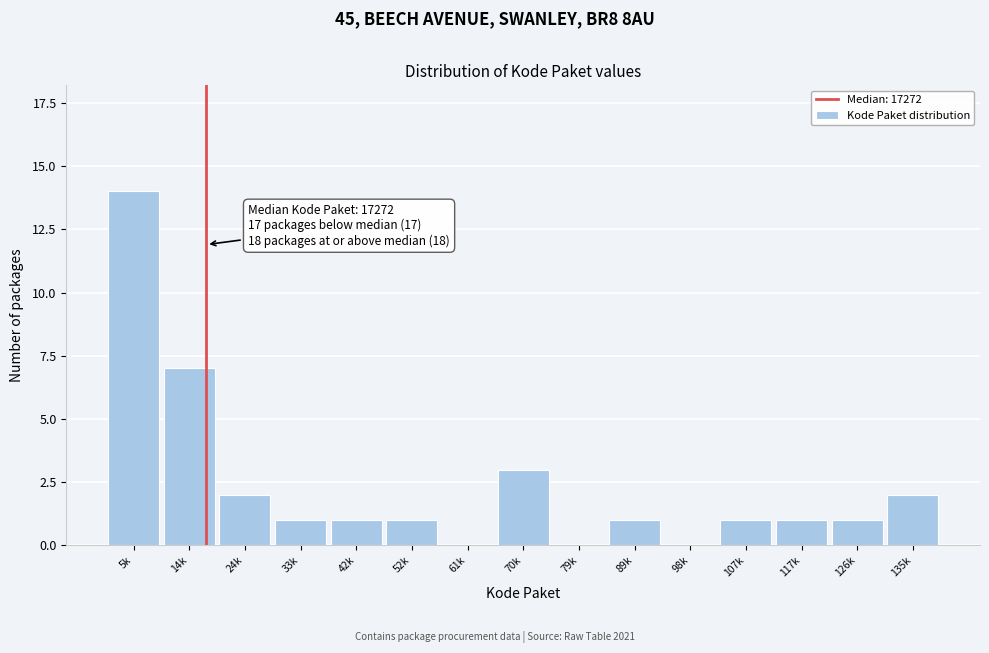

What is the ratio of the value at 117k to the value at 24k?

0.5